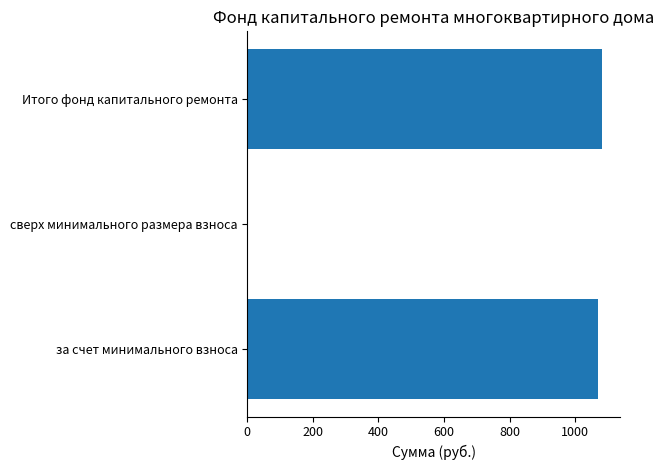

Approximately how many times larger is the value at Итого фонд капитального ремонта compared to за счет минимального взноса?

1.0